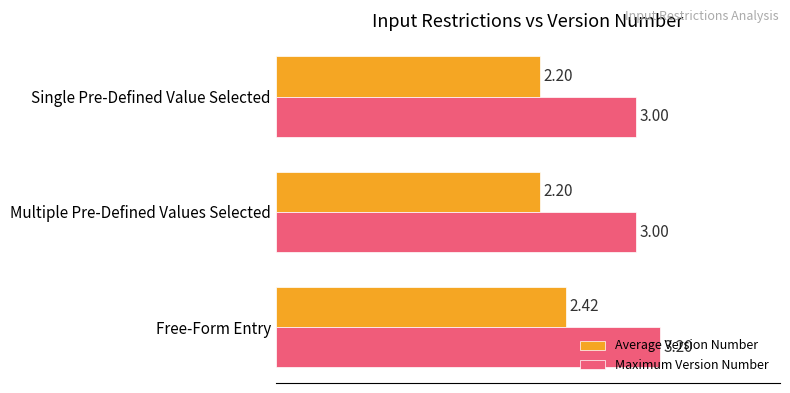

Which series has the largest total across all categories?

Maximum Version Number